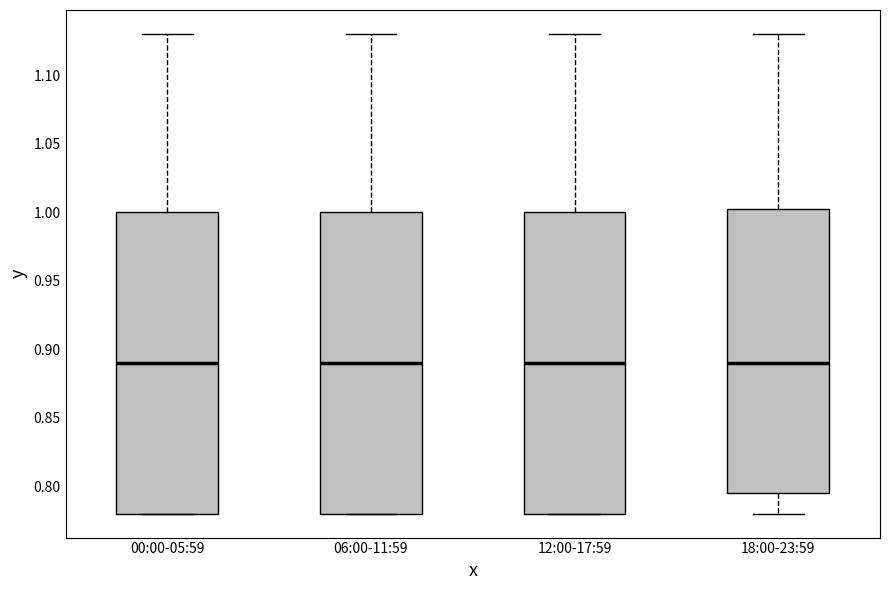

Where is the upper edge of the box for 18:00-23:59 on the y-axis? The values are not printed on the chart, so give them approximately, as read against the axis.

1.005